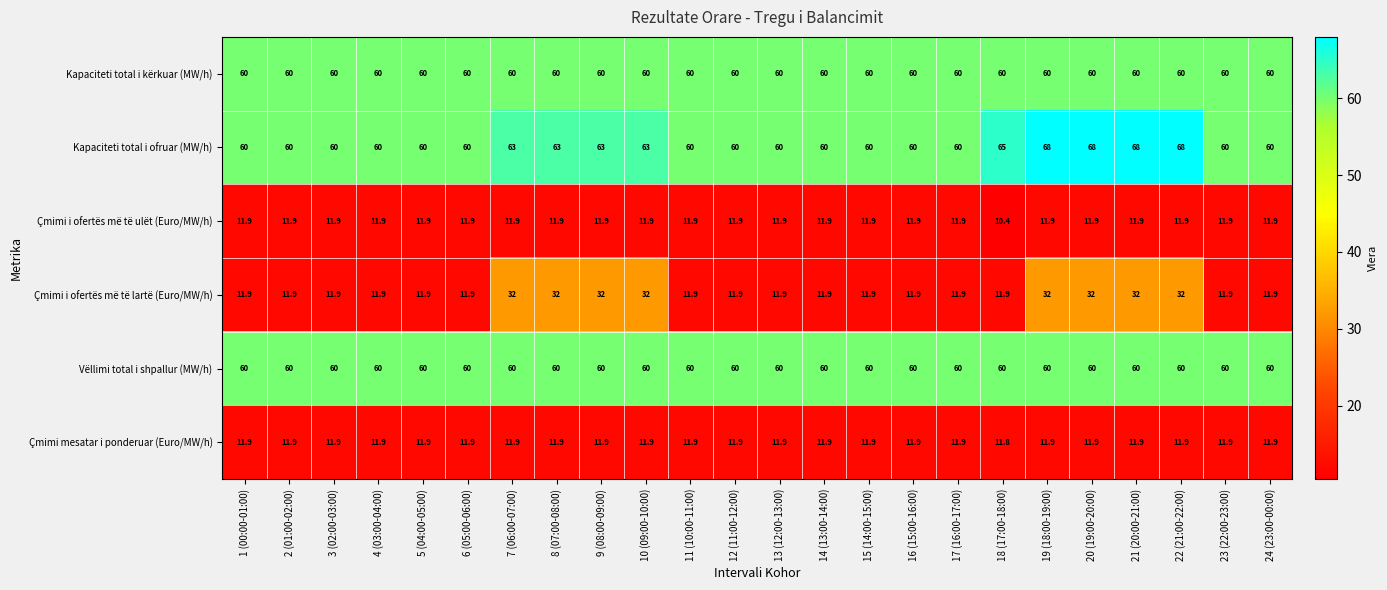

What is the difference between the maximum and second lowest values in the Çmimi i ofertës më të lartë (Euro/MW/h) series?

20.1